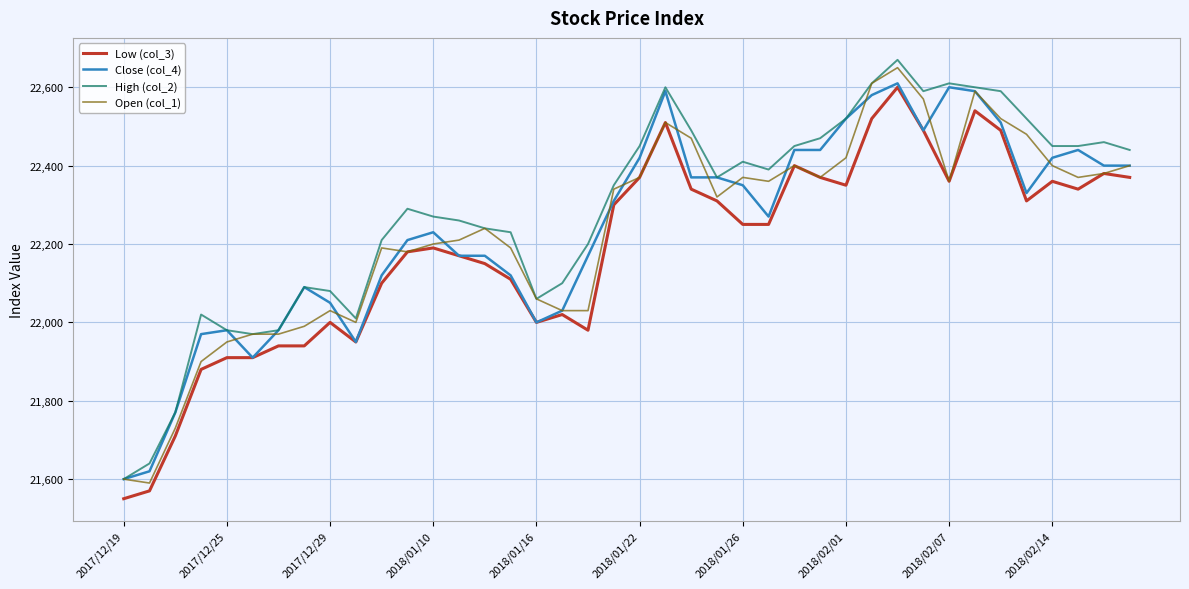

True or false: Low (col_3) and High (col_2) cross at least once.

False